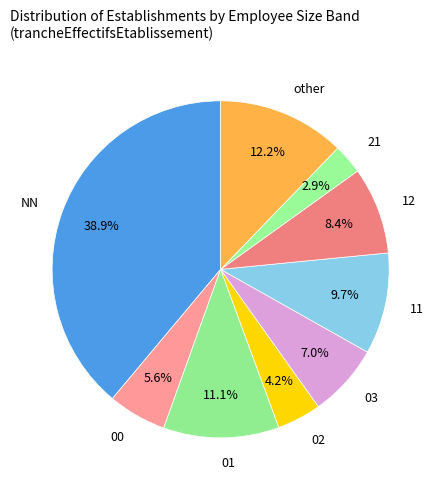

To the nearest percent, what is the average slice percentage?

11%